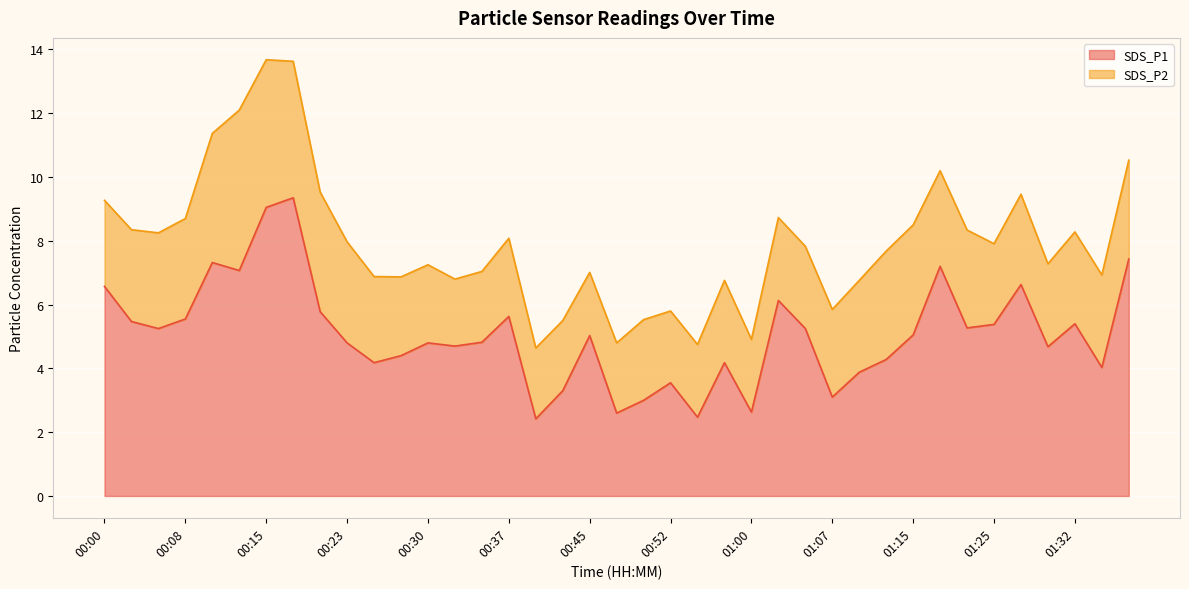

What is the ratio of the value at 01:37 to the value at 00:47?

2.9